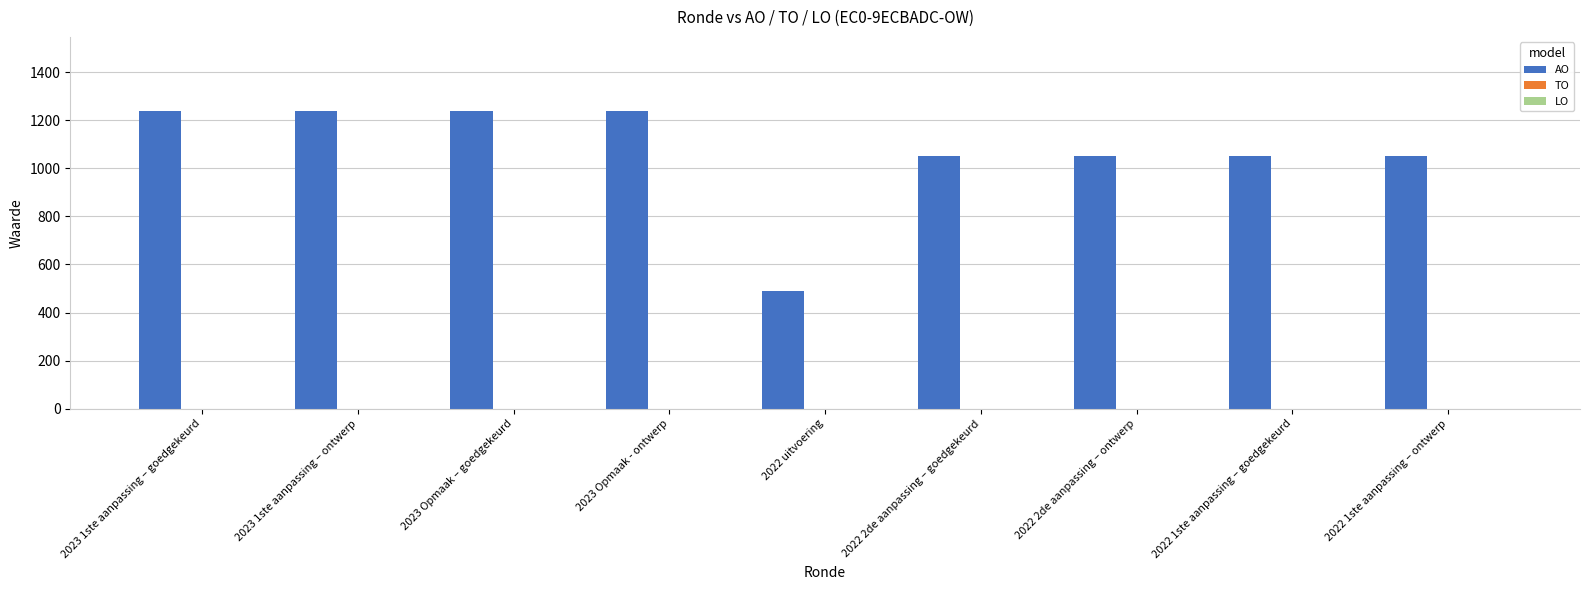

What is the greatest value displayed?

1237